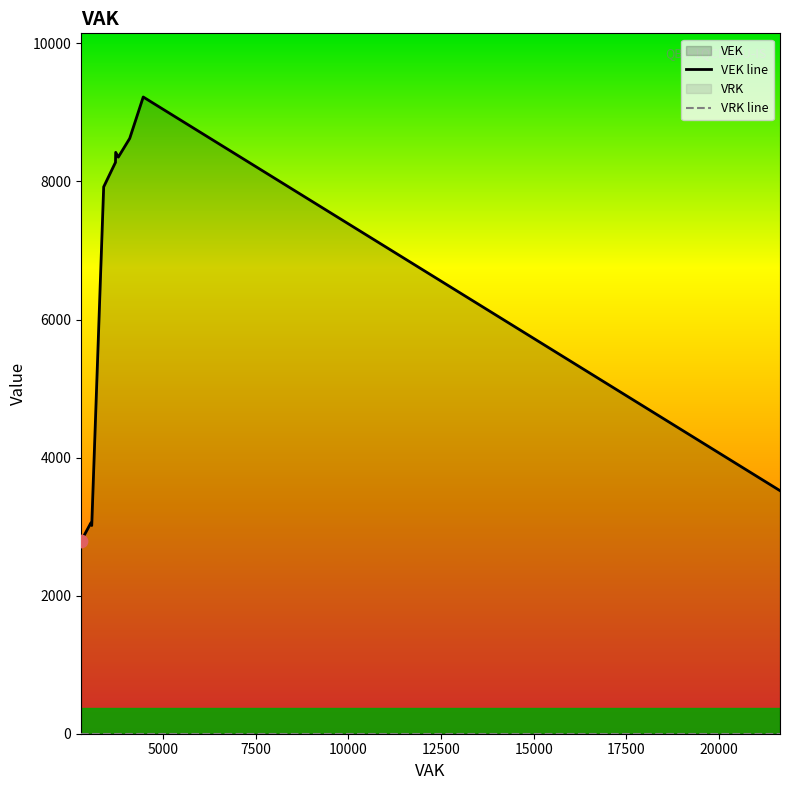

At how many categories does at least one series exceed 211?

13